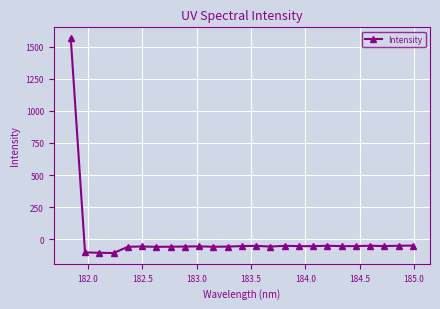

Does the chart display data point markers on the line(s)?

Yes